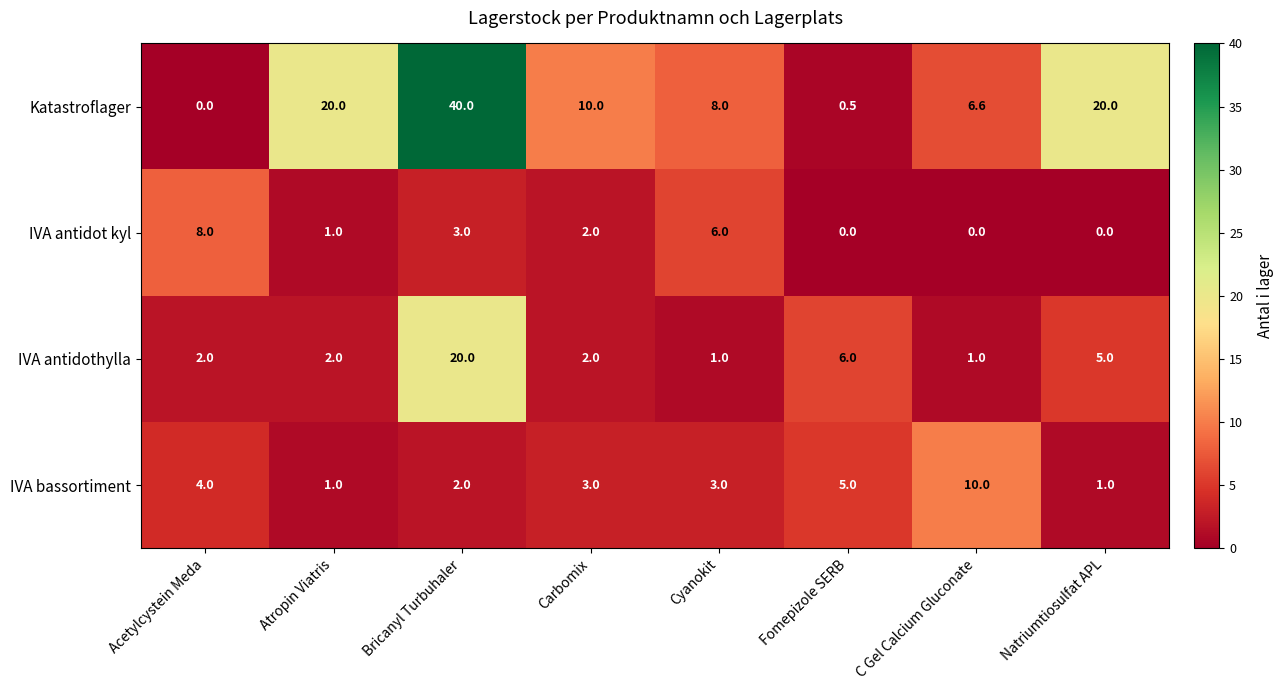

How many categories are shown in the chart?

8